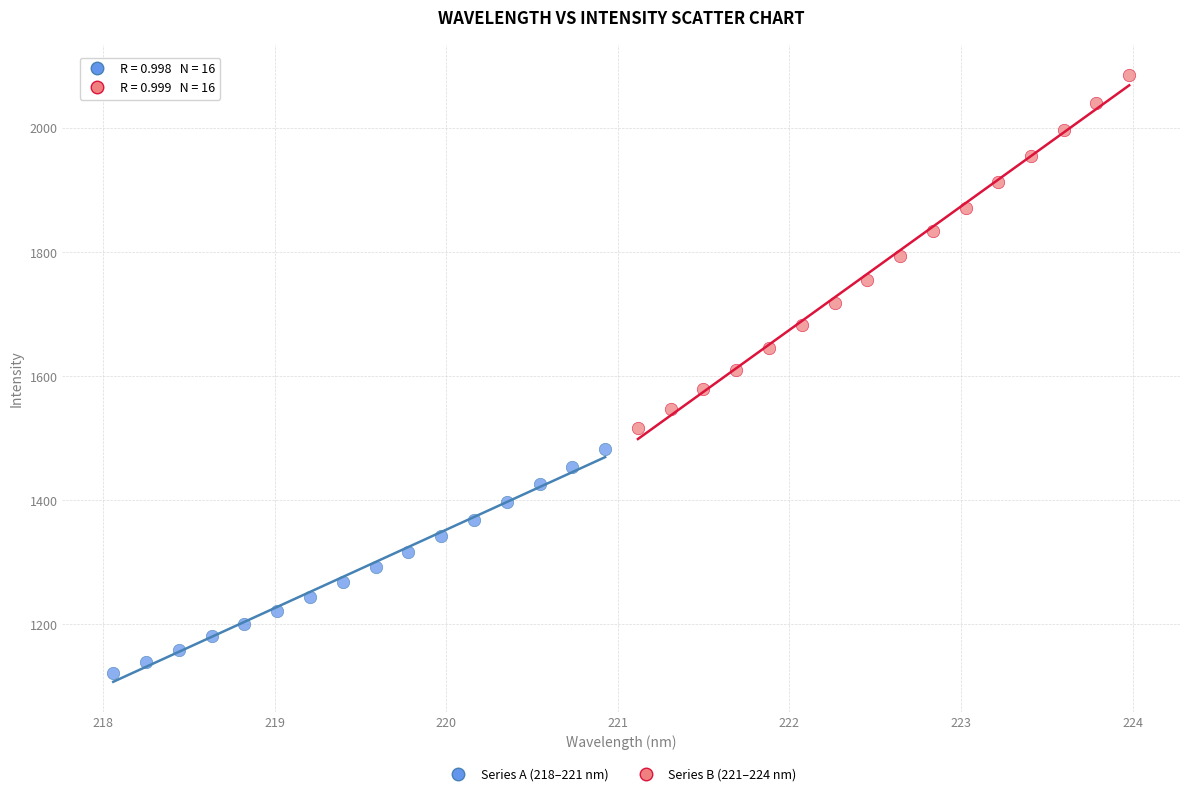

What are all the series names shown in the legend?

Series A (218–221 nm), Series B (221–224 nm)